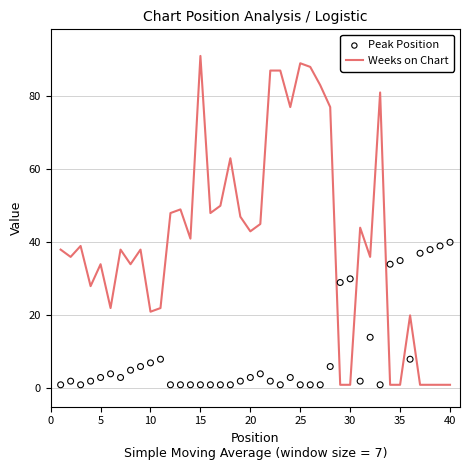

Which series has the widest spread of Y values?

Weeks on Chart